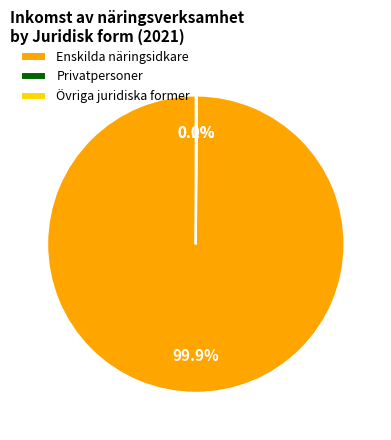

Does Enskilda näringsidkare account for over 50% of the chart?

Yes